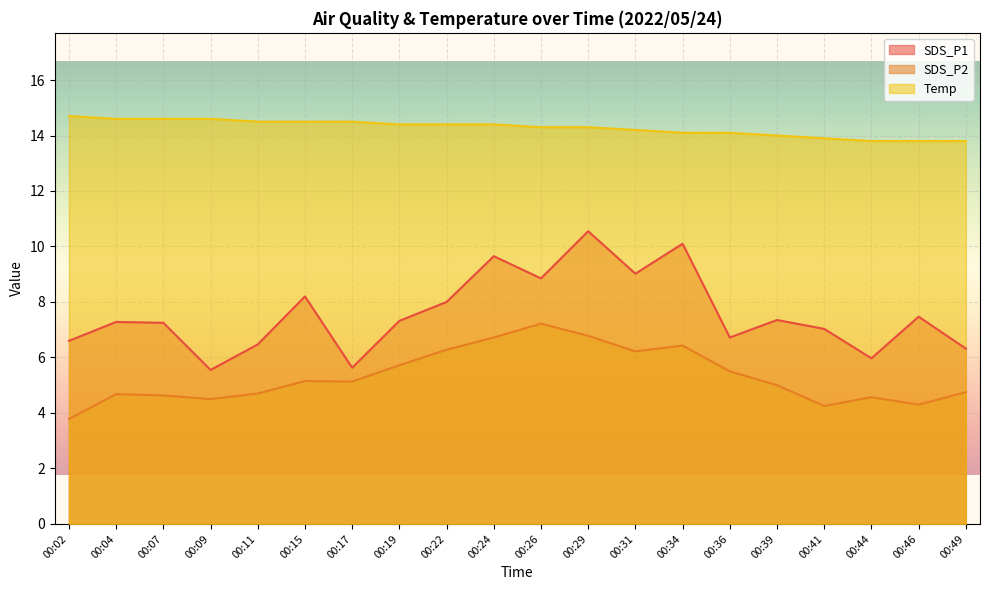

True or false: Temp and SDS_P1 intersect in this chart.

False